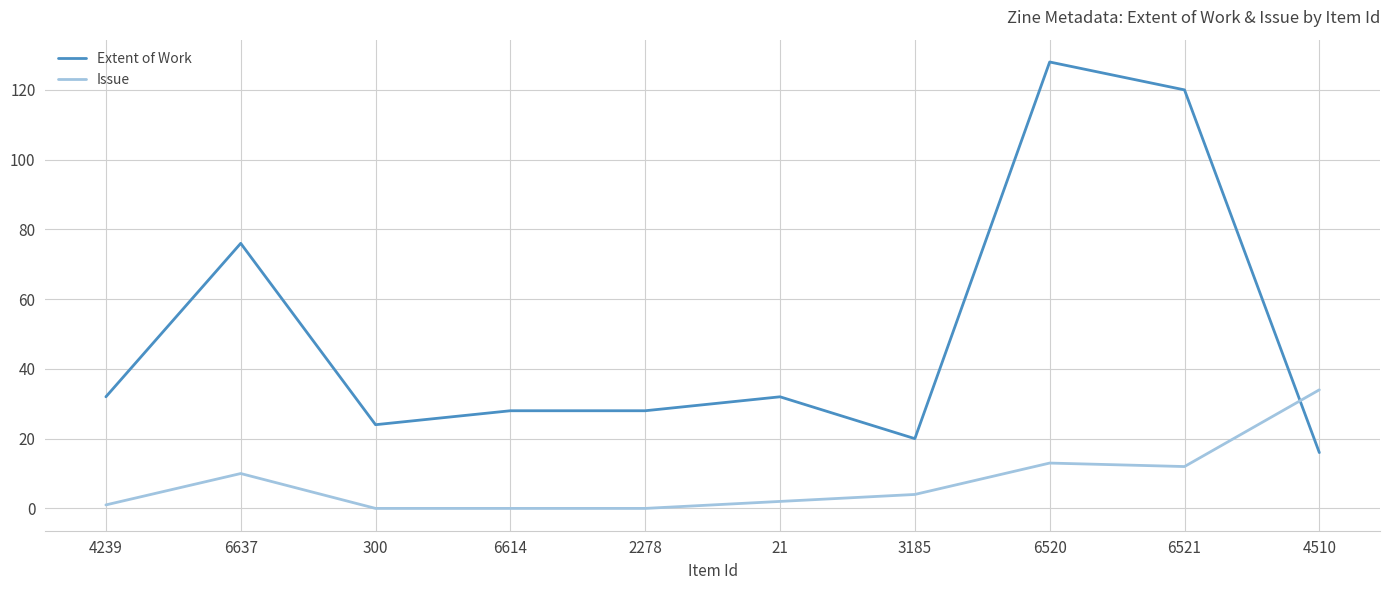

What position from the right is 2278?

6